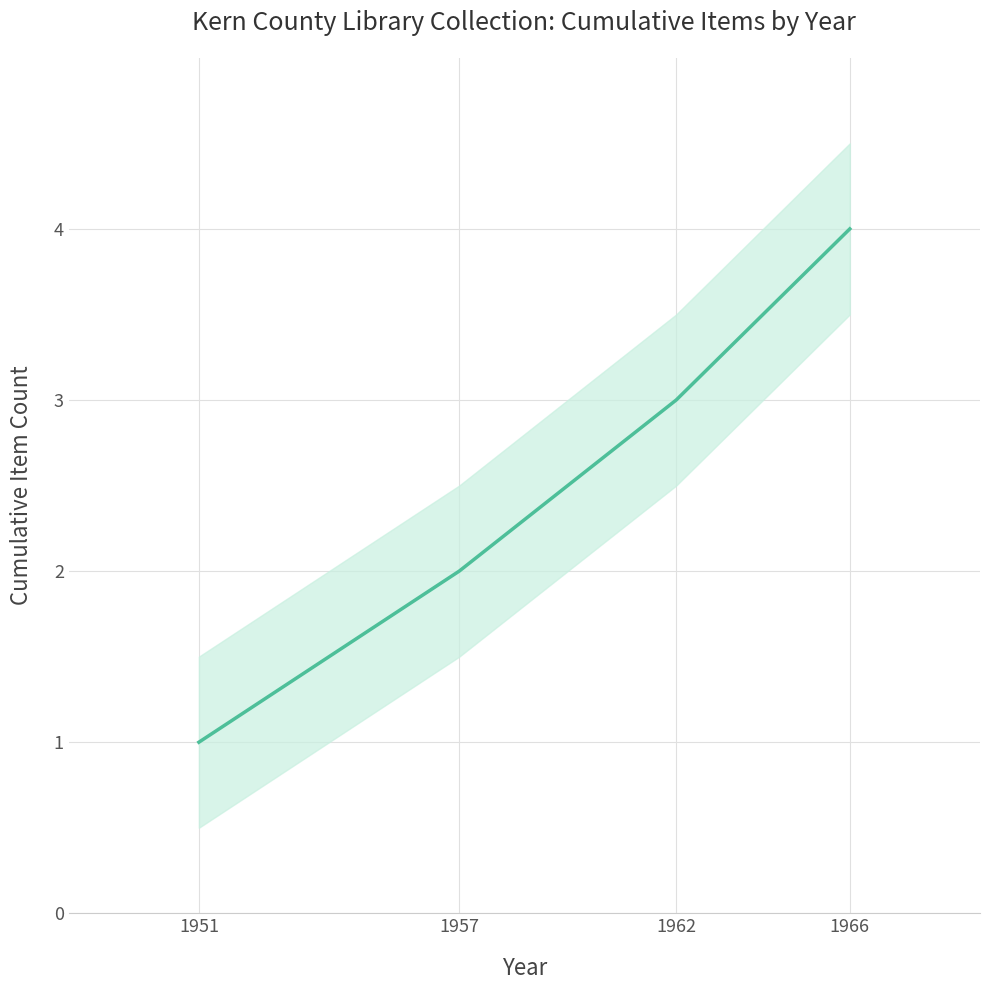

Reading left to right, transcribe all the data shown in this chart.

1	2	3	4